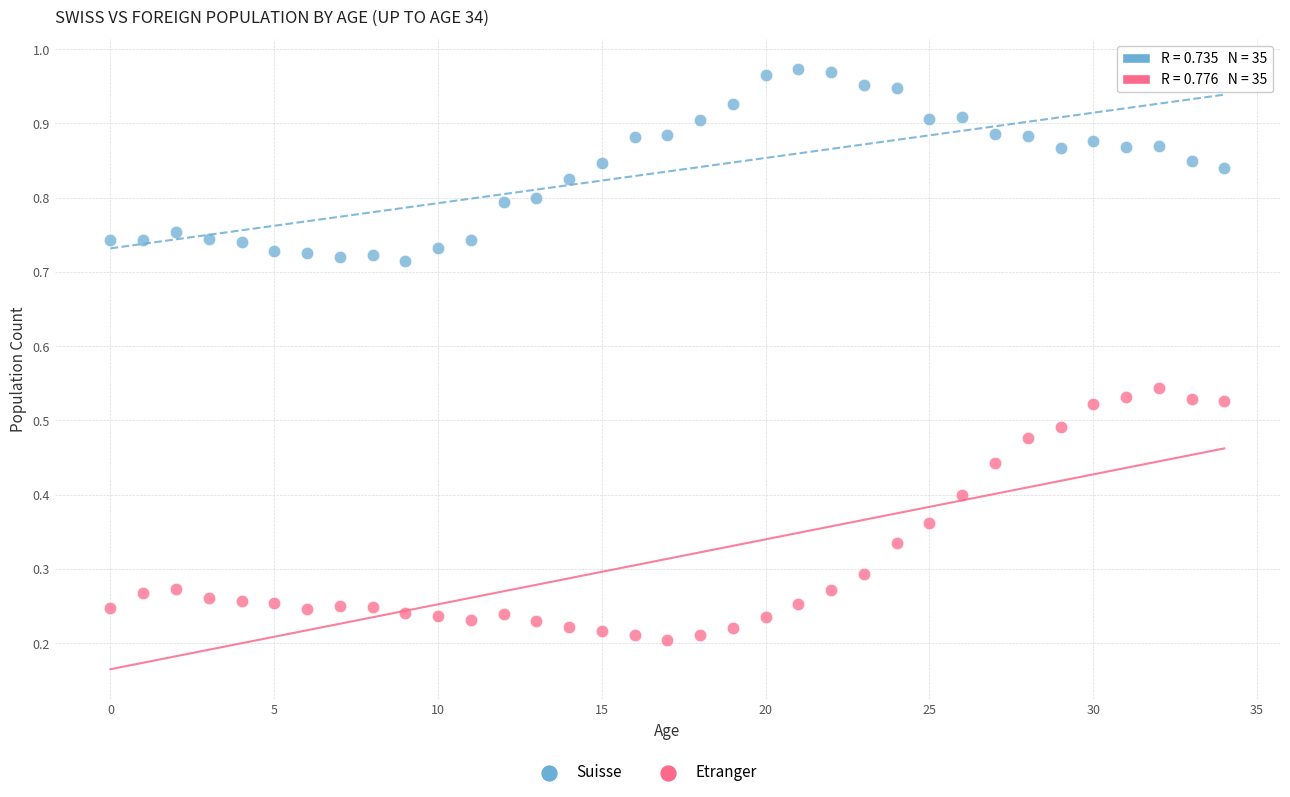

Which series contains the lowest Y value?

Etranger